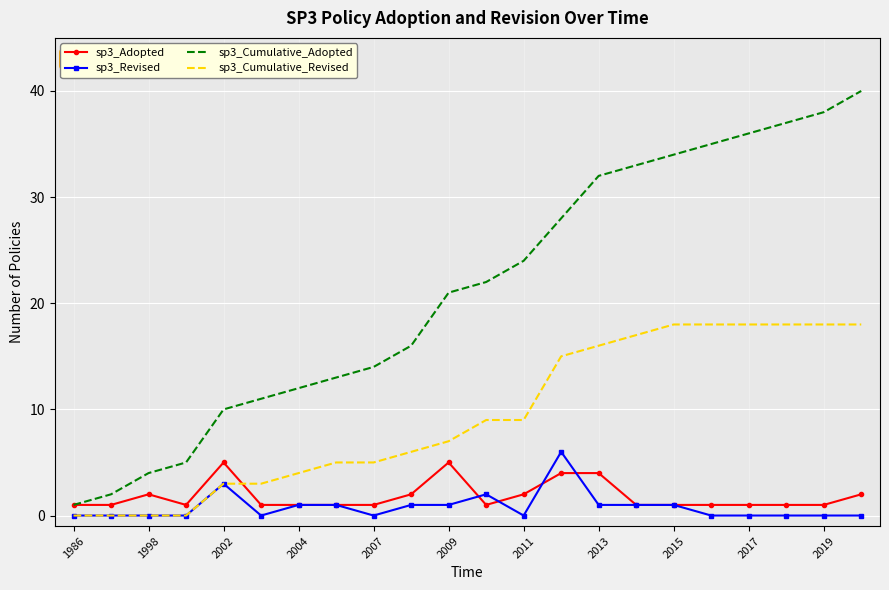

Reading right to left, list all the values displayed in this chart.

sp3_Adopted: 2	1	1	1	1	1	1	4	4	2	1	5	2	1	1	1	1	5	1	2	1	1
sp3_Revised: 0	0	0	0	0	1	1	1	6	0	2	1	1	0	1	1	0	3	0	0	0	0
sp3_Cumulative_Adopted: 40	38	37	36	35	34	33	32	28	24	22	21	16	14	13	12	11	10	5	4	2	1
sp3_Cumulative_Revised: 18	18	18	18	18	18	17	16	15	9	9	7	6	5	5	4	3	3	0	0	0	0